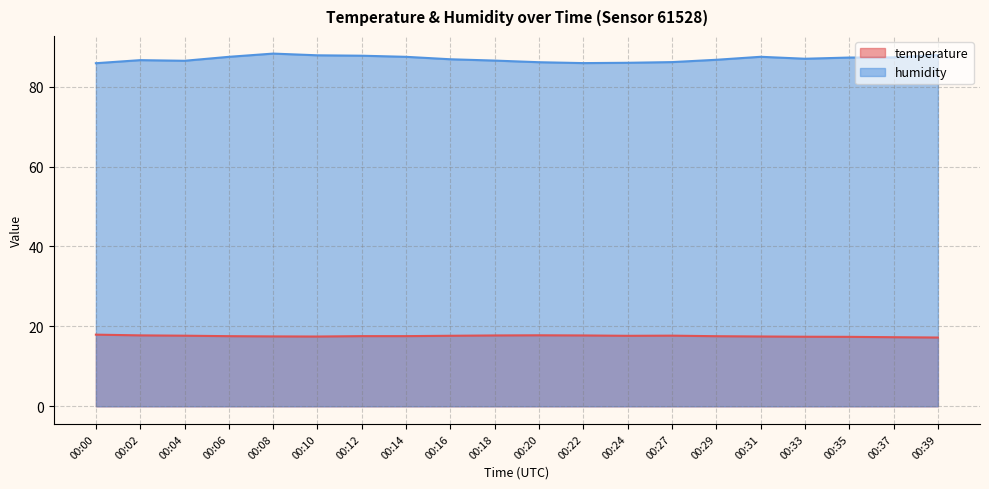

Between 00:14 and 00:31, which series saw the biggest shift?

temperature